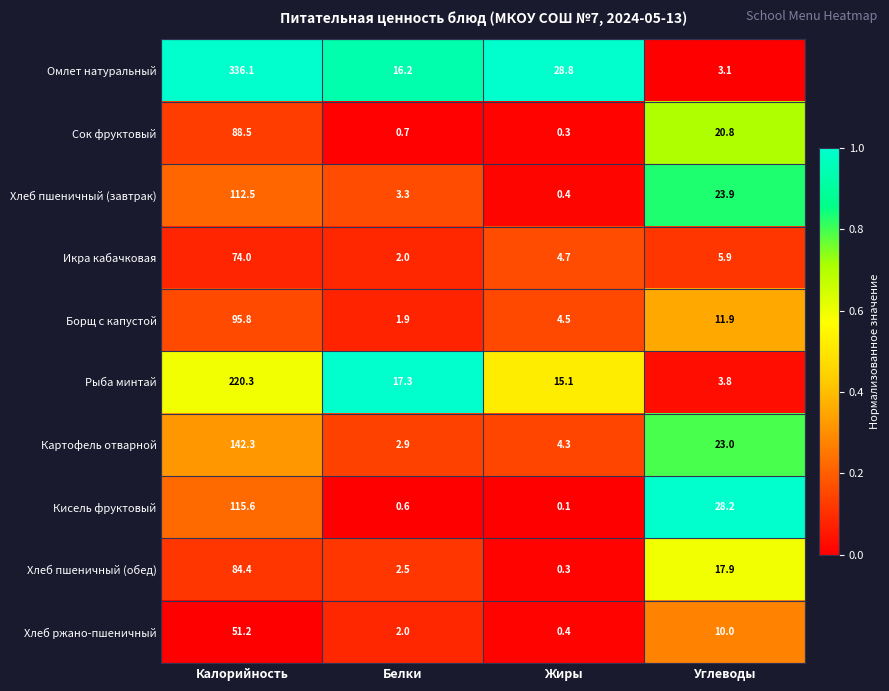

Which series has the largest total across all categories?

Омлет натуральный